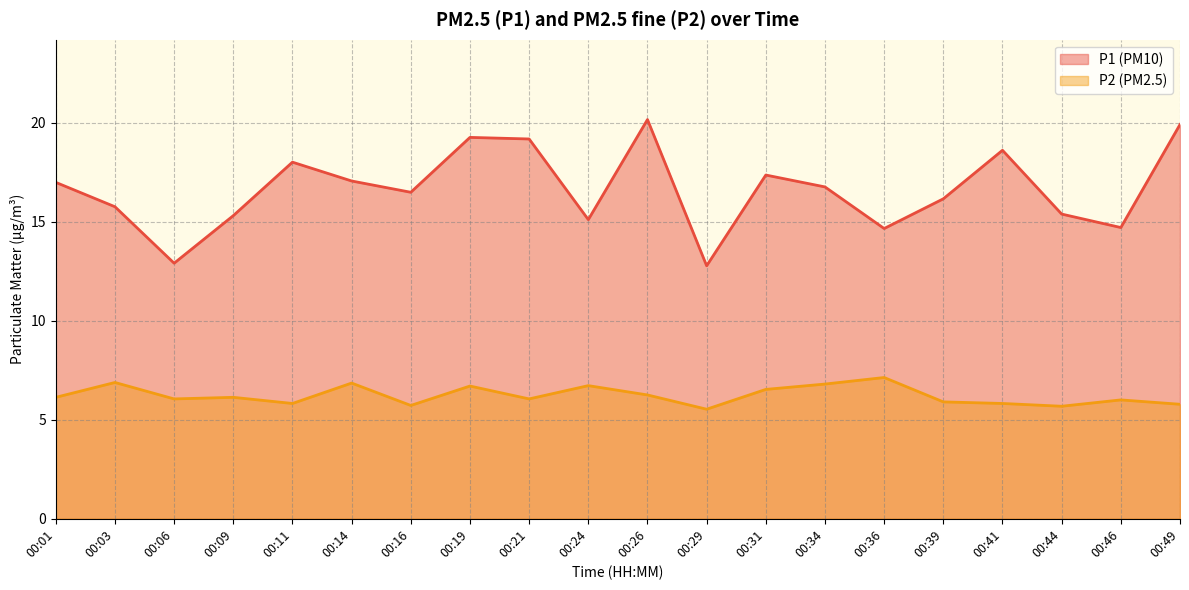

Reading left to right, list all the values displayed in this chart.

P1: 17.0	15.8	12.9	15.3	18.0	17.1	16.5	19.2	19.2	15.1	20.1	12.8	17.4	16.8	14.7	16.1	18.6	15.4	14.7	19.9
P2: 6.1	6.9	6.0	6.1	5.8	6.8	5.7	6.7	6.0	6.7	6.2	5.5	6.5	6.8	7.1	5.9	5.8	5.7	6.0	5.8